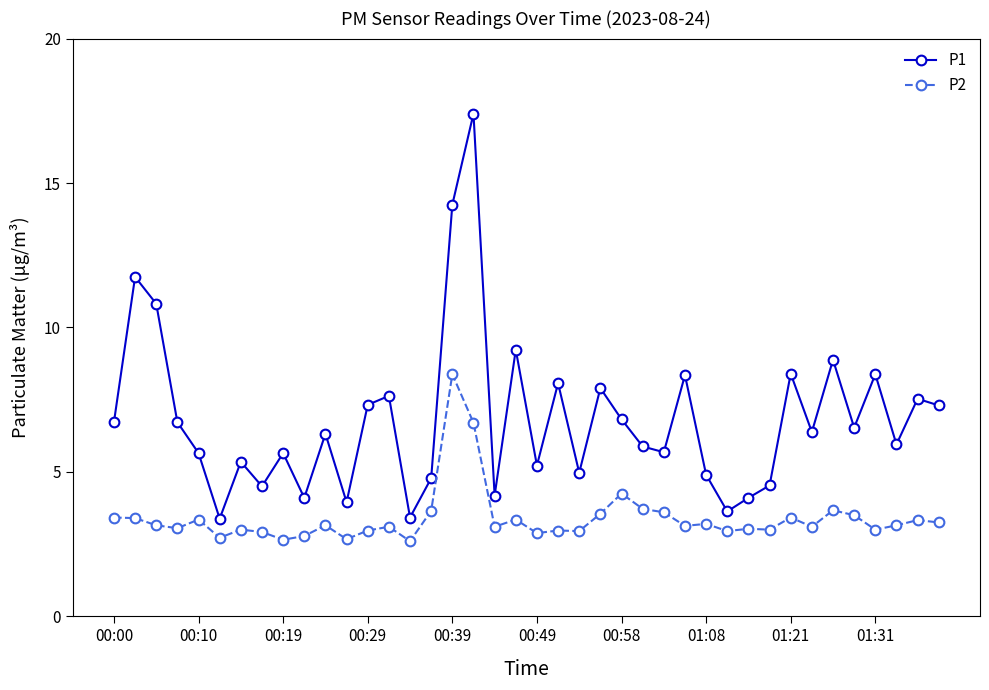

At how many categories does at least one series exceed 10?

4